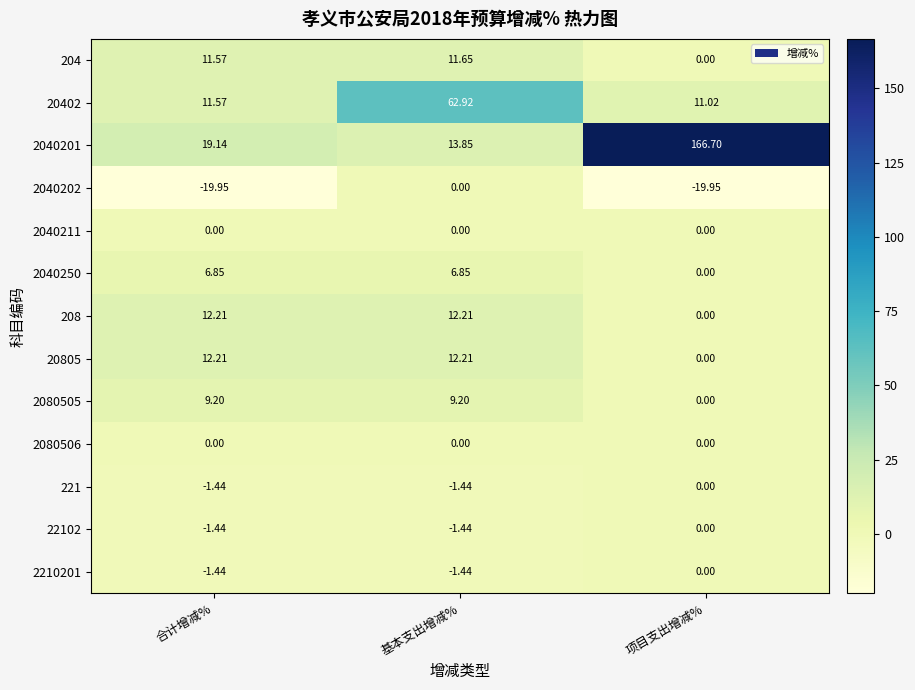

Is the value of 2040201 at 项目支出增减% greater than the value of 22102 at 合计增减%?

Yes